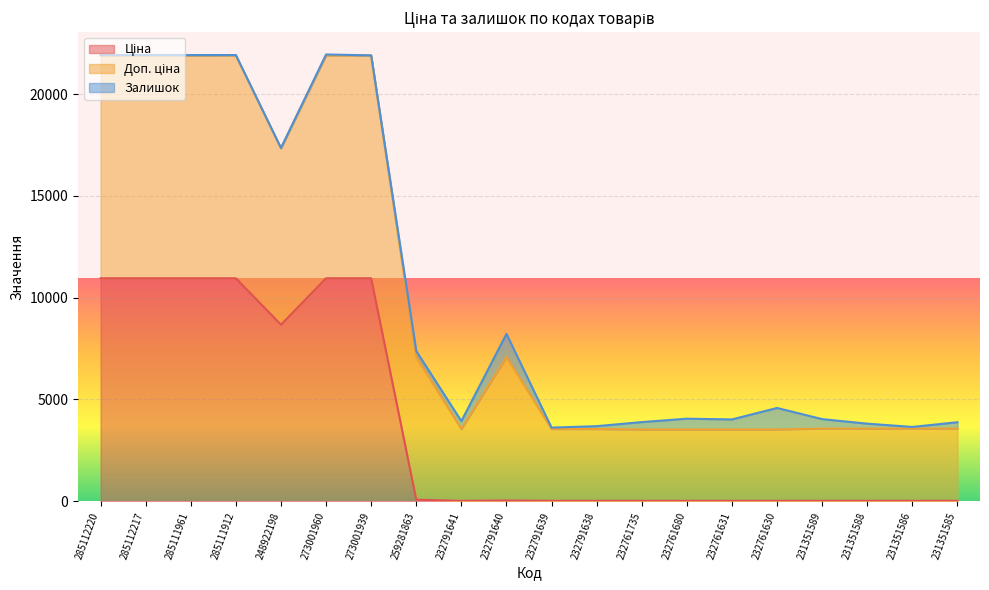

At which category does Доп. ціна reach its first local peak?

285111912